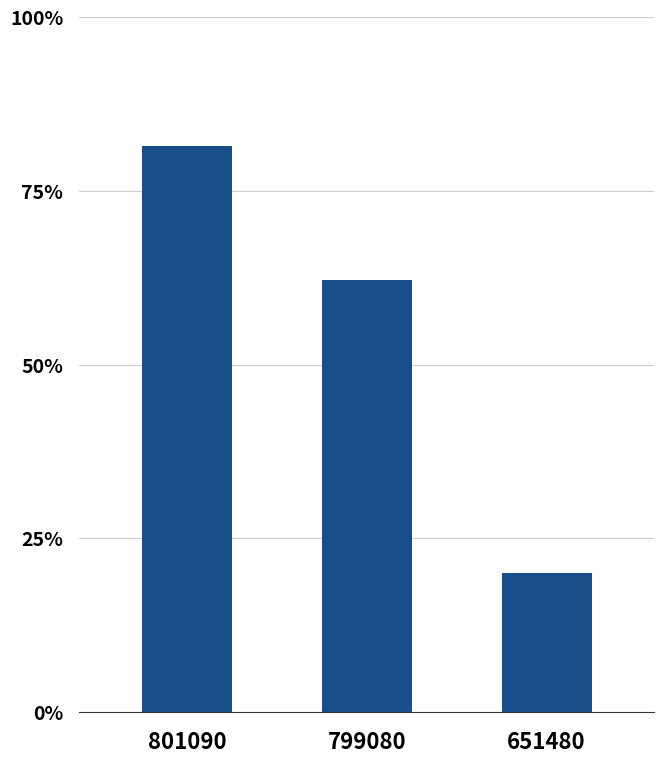

What is the change in value from 801090 to 799080?

-0.2